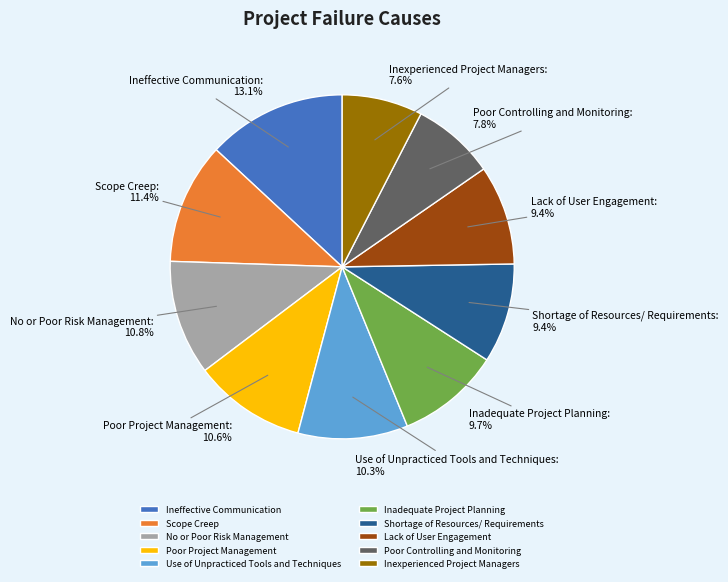

Between Poor Project Management and Shortage of Resources/ Requirements, which is larger?

Poor Project Management